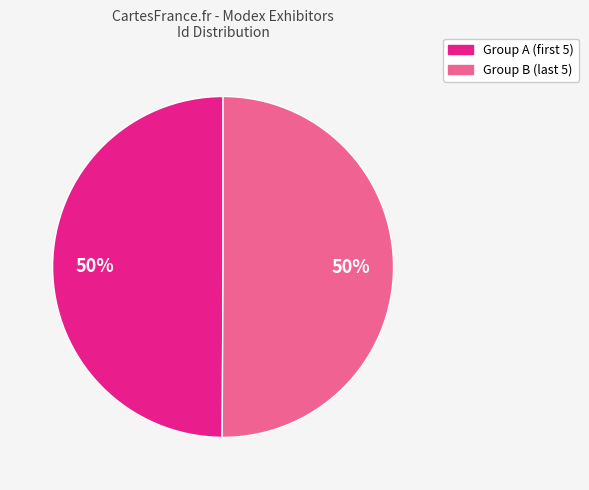

To the nearest percent, what is the average slice percentage?

50%